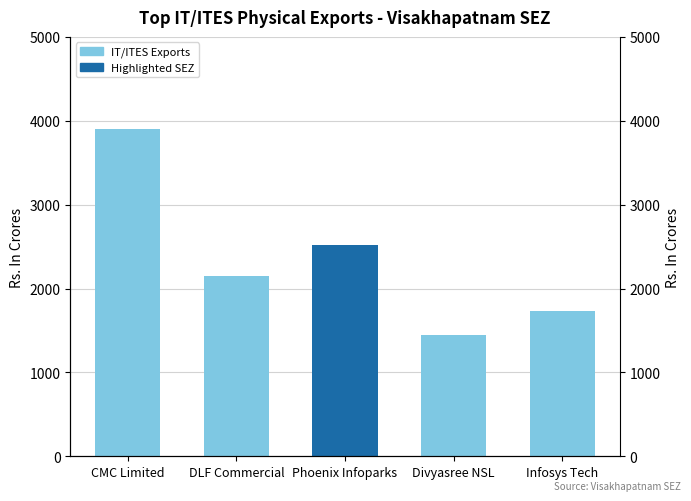

The value at Divyasree NSL is 816.8. True or false?

False